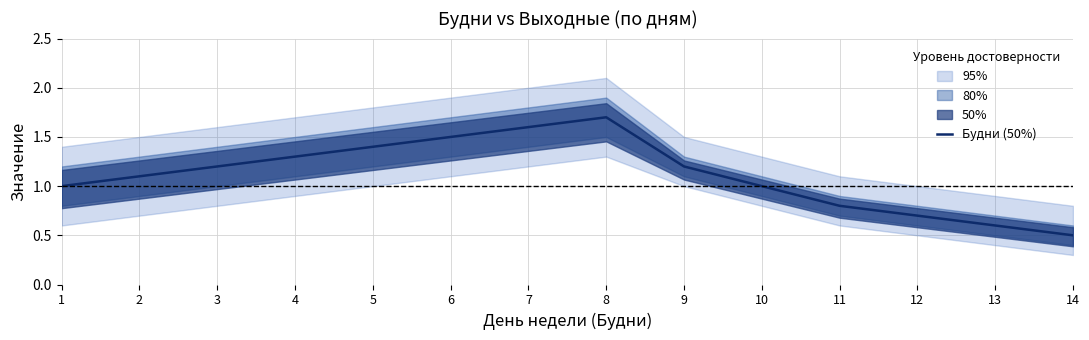

What is the sum of all values?

15.6